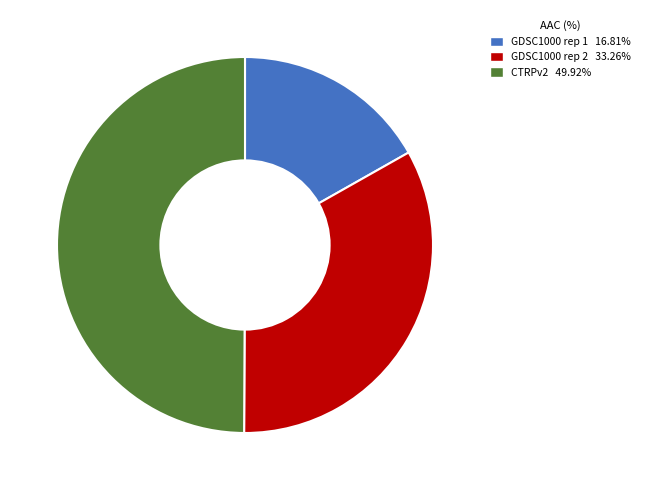

Do CTRPv2 and GDSC1000 rep 1 together represent more than half of the pie?

Yes